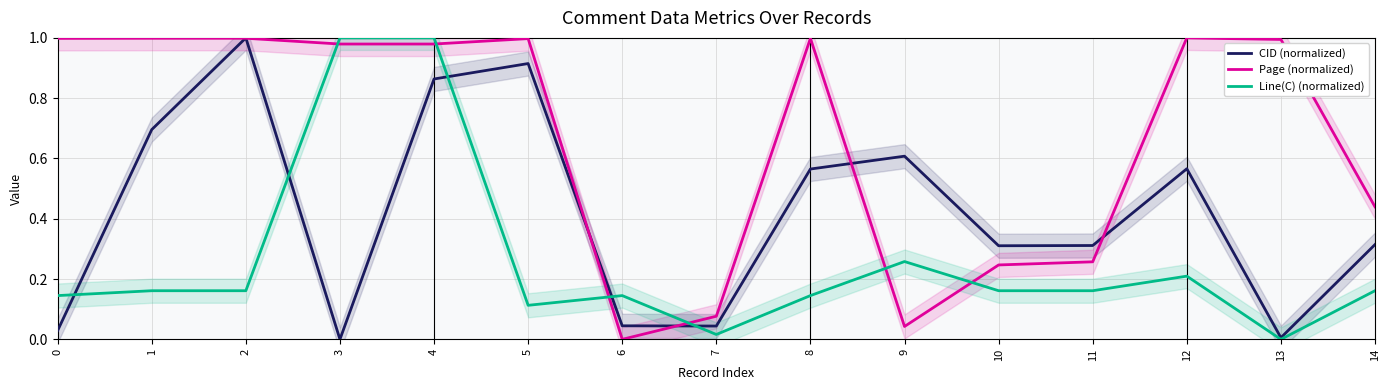

List the labels in order of Line(C) (normalized) value, smallest first.

13, 7, 5, 0, 6, 8, 1, 2, 10, 11, 14, 12, 9, 3, 4